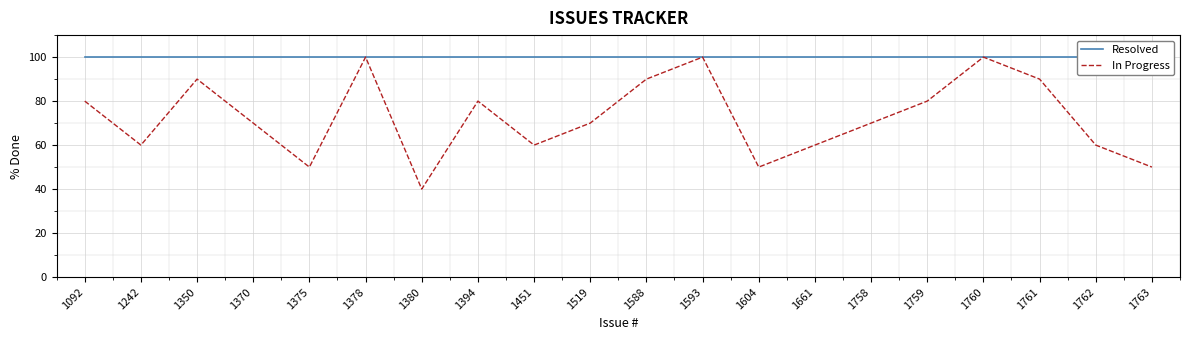

What value does the In Progress series have at 1375?

50